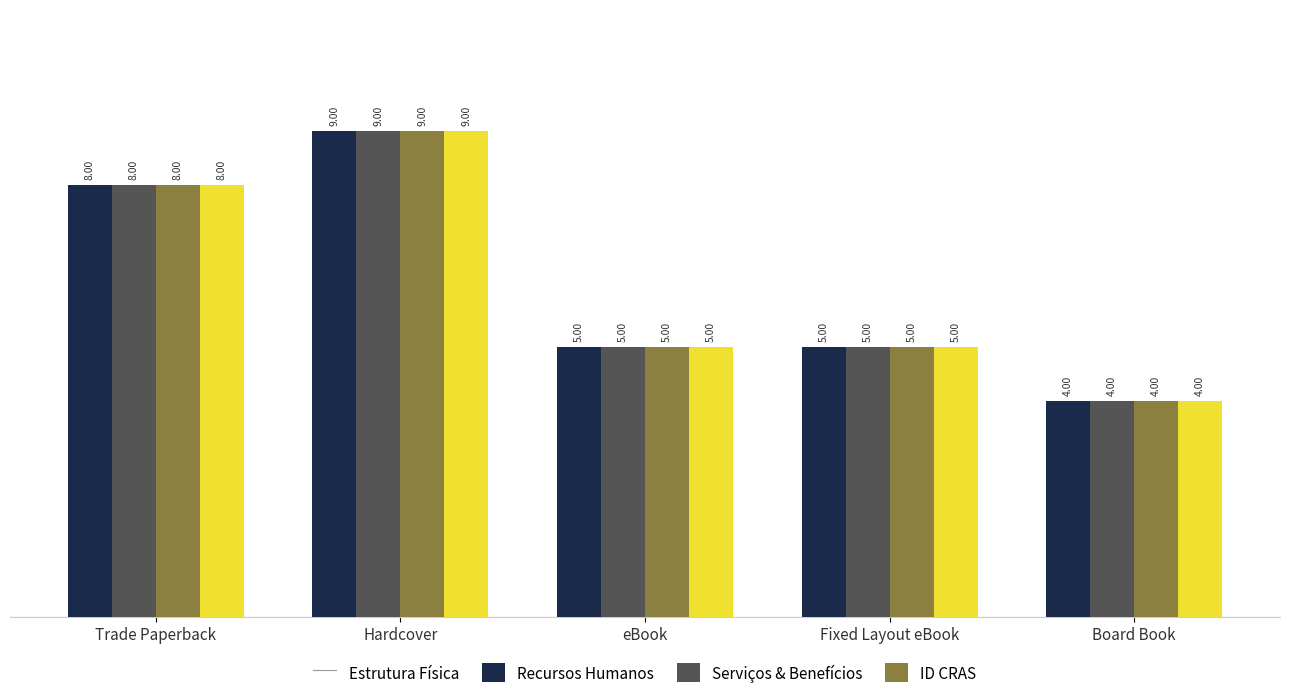

What is the average value of the ID CRAS series?

6